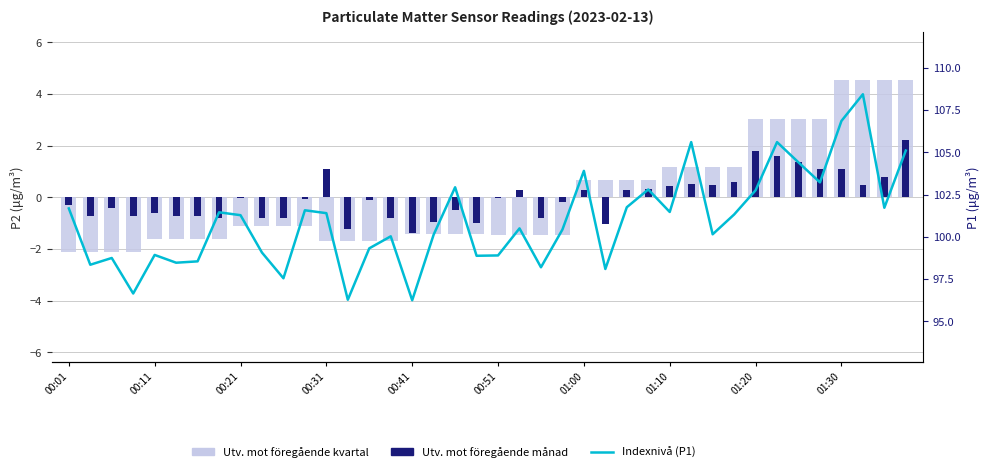

Between 32 and 35, which series saw the biggest shift?

Utv. mot föregående månad